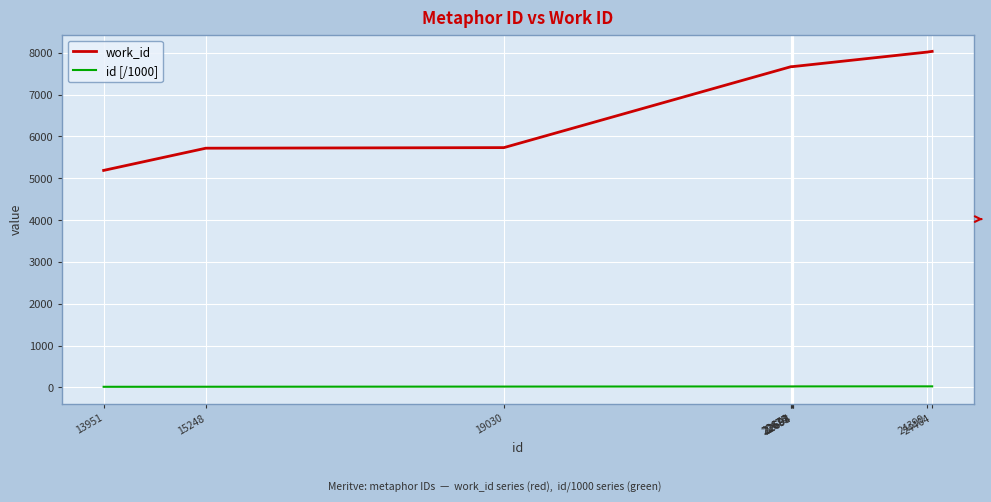

List the series in order of their overall mean, lowest first.

id [/1000], work_id